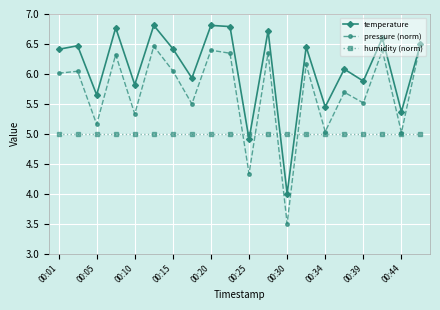

How many intersections are there between humidity (norm) and temperature?

4